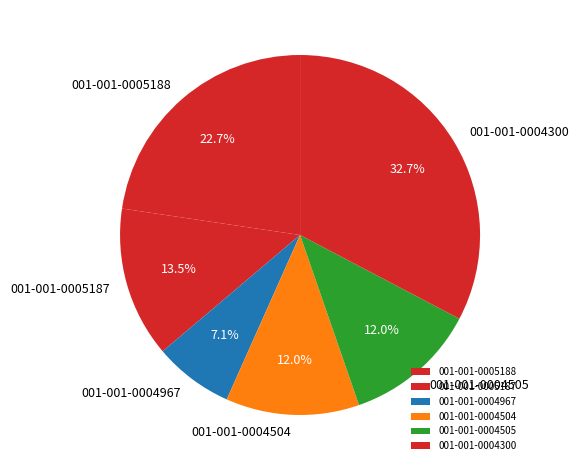

Do 001-001-0005187 and 001-001-0004505 together represent more than half of the pie?

No